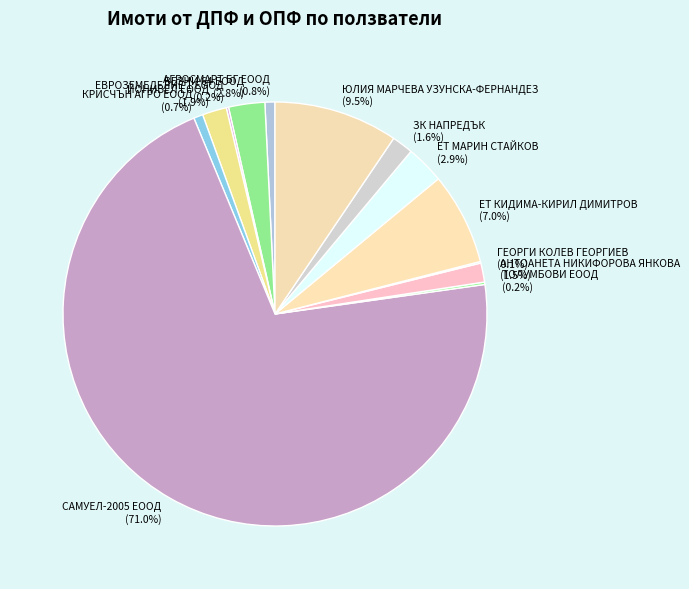

Is there a majority slice in this chart?

Yes